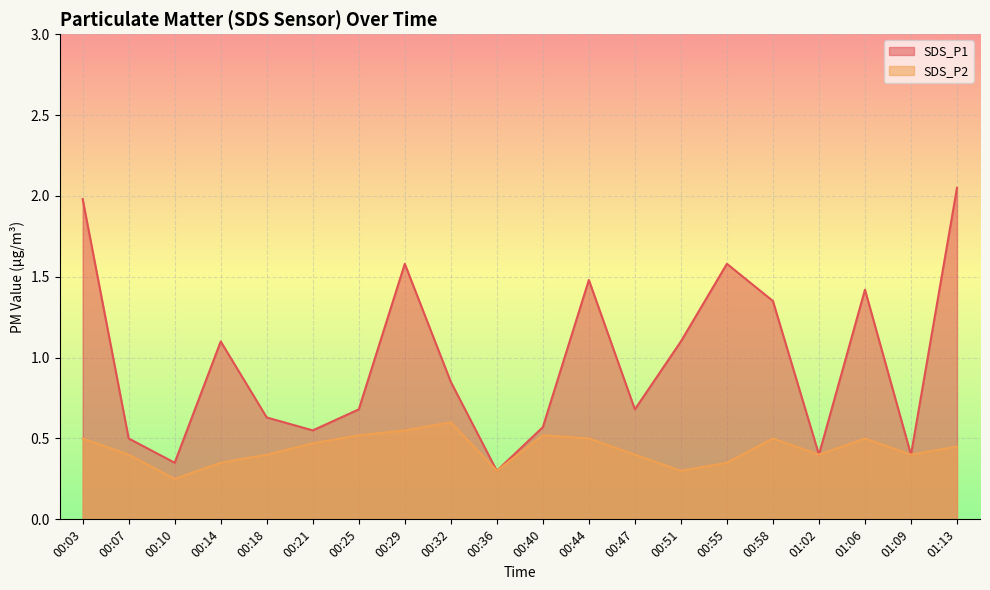

At which label is SDS_P1 closest to 1?

00:14